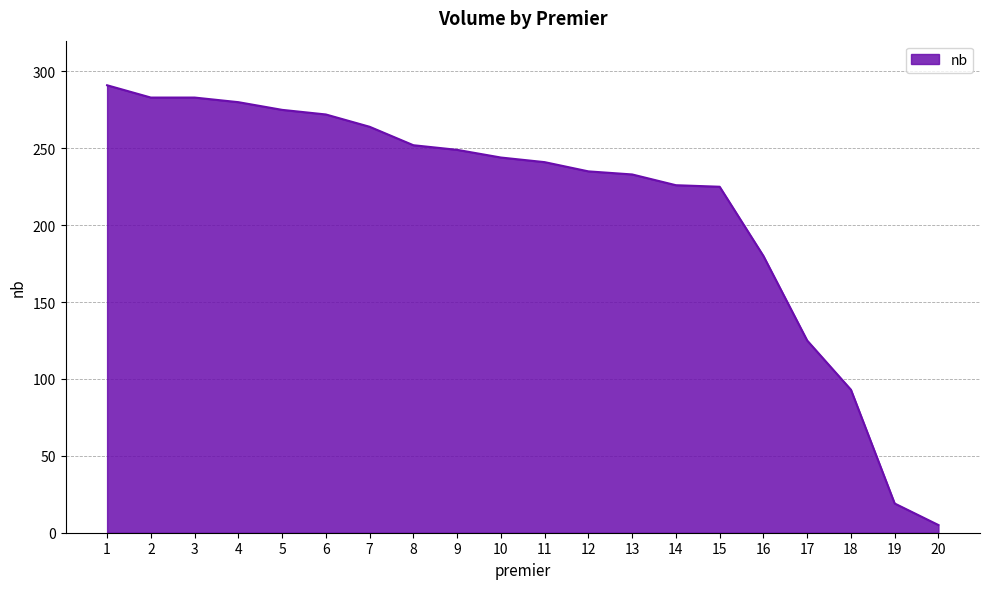

At which category does the chart reach its minimum across all series?

20